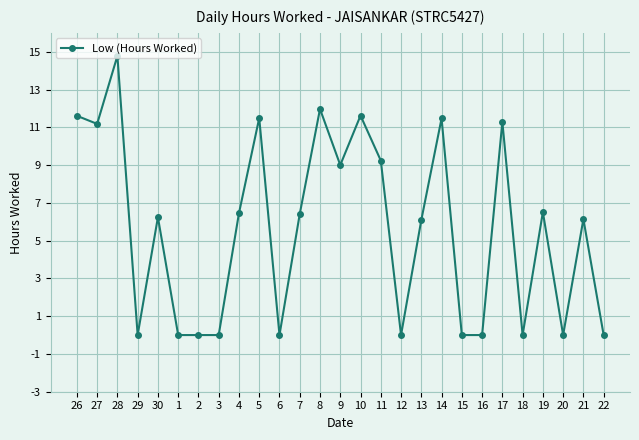

What is the ratio of the value at 14 to the value at 17?

1.0